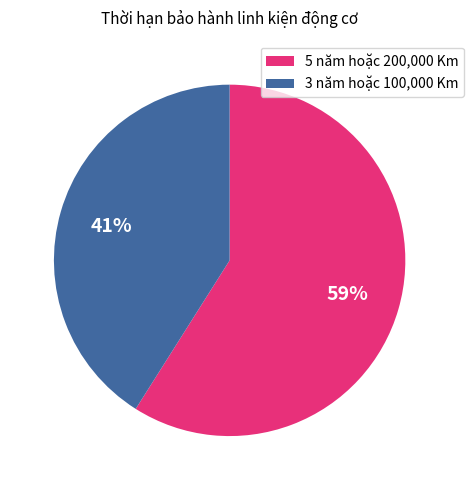

Which slice represents more than half of the pie?

5 năm hoặc 200,000 Km